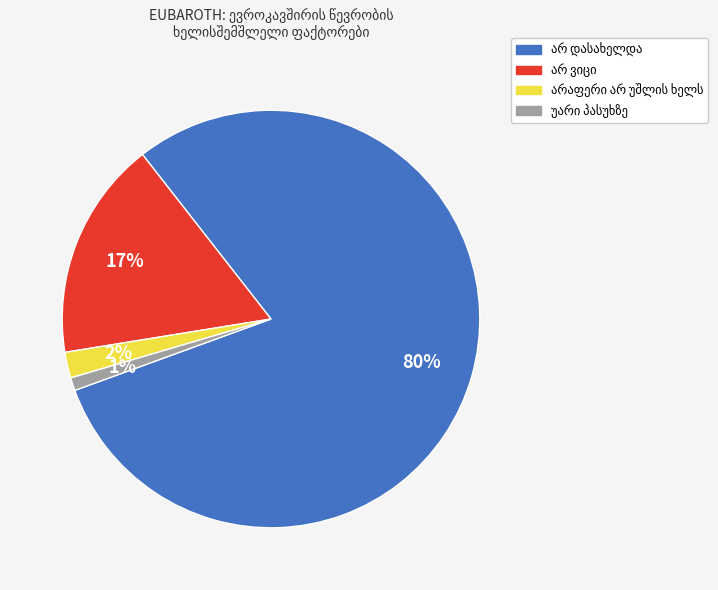

To the nearest percent, what is the average slice percentage?

25%